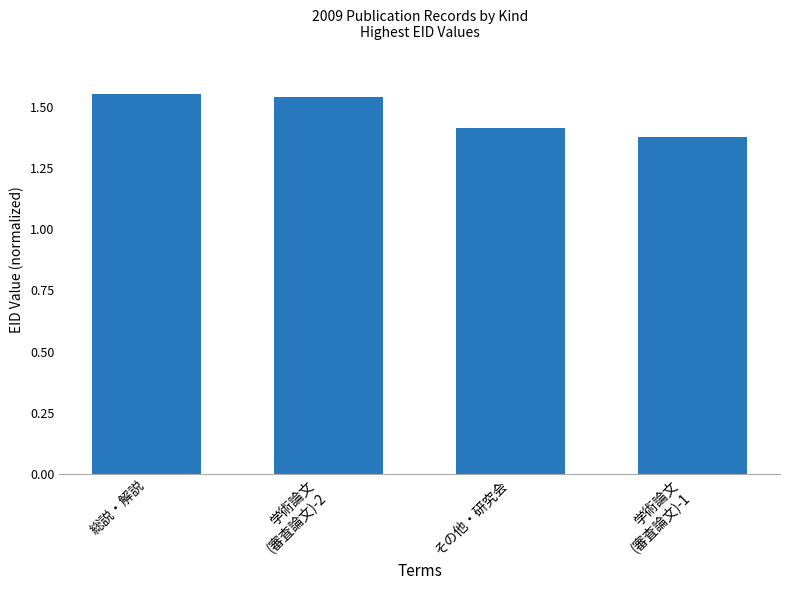

What is the label of the 4th bar from the left?

学術論文
(審査論文)-1